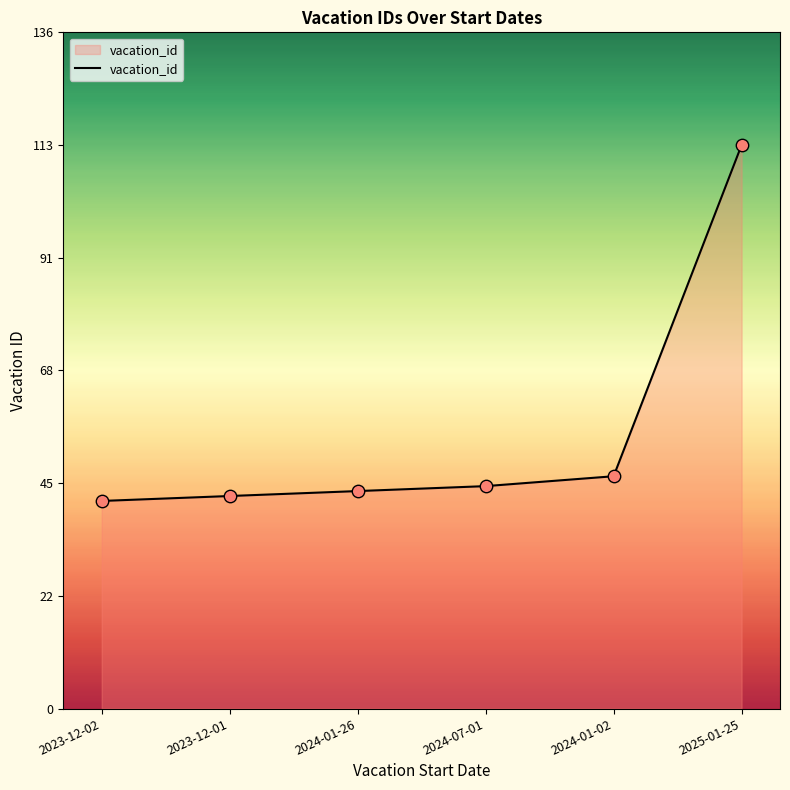

Approximately how many times larger is the value at 2024-01-02 compared to 2023-12-01?

1.1